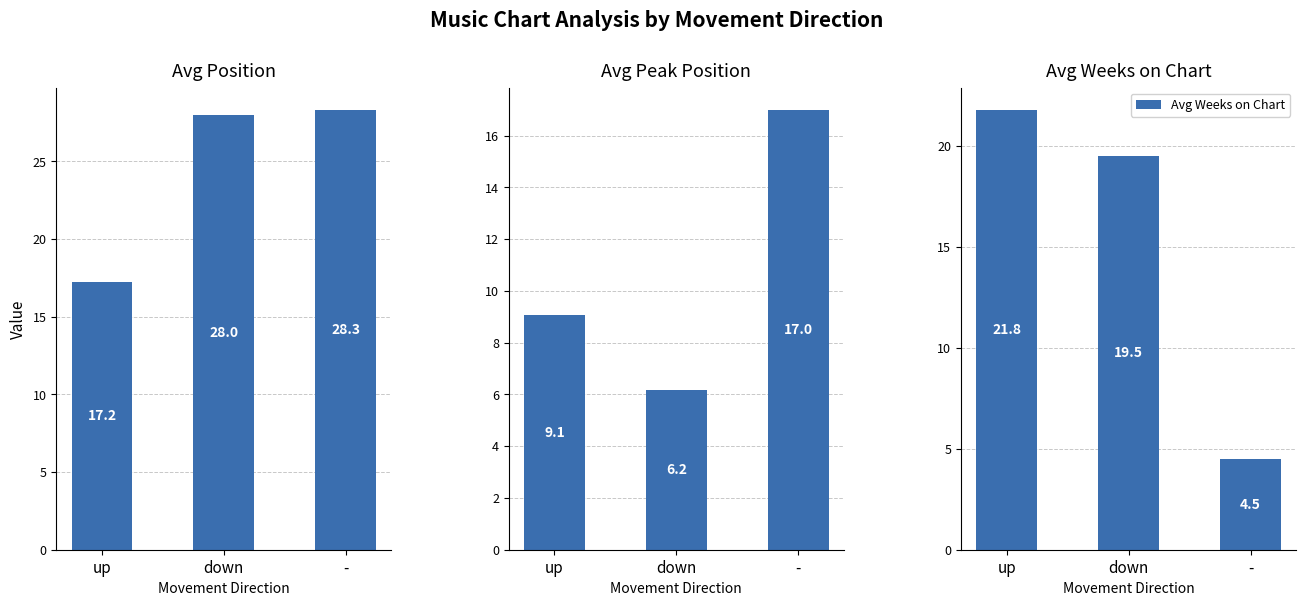

How many distinct data groups are displayed?

3